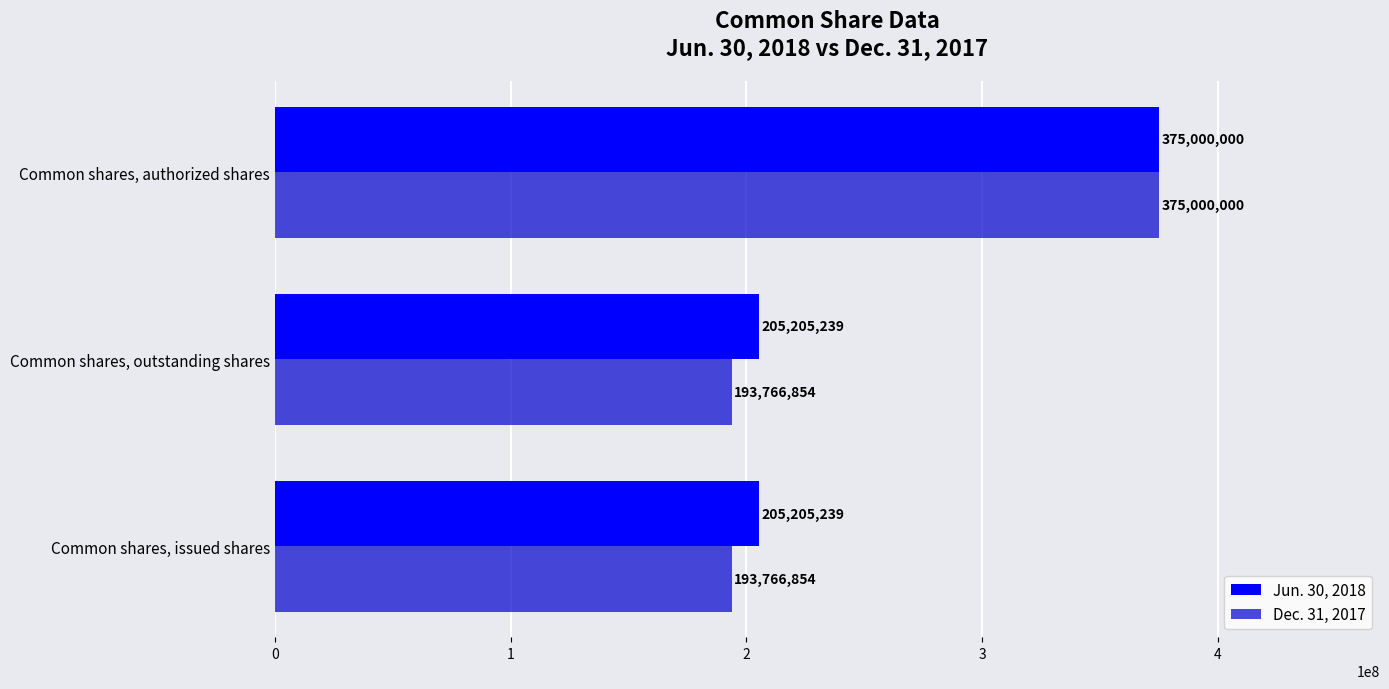

At how many categories does at least one series exceed 209511671?

1